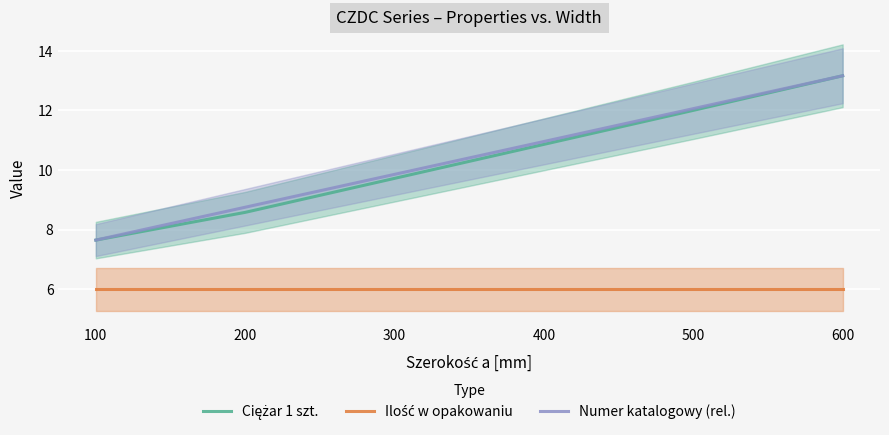

At which category is the sum across all series the highest?

600